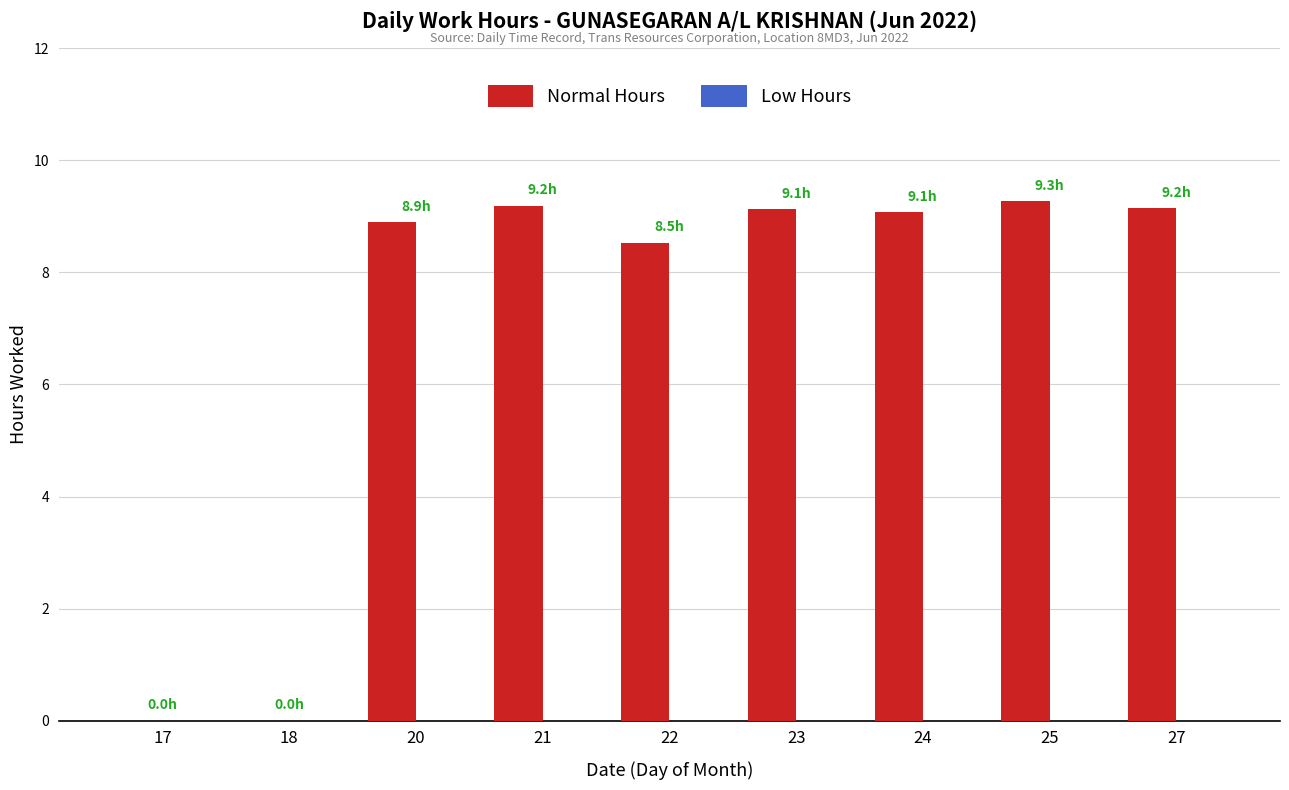

The value at 27 is 9.2. True or false?

True